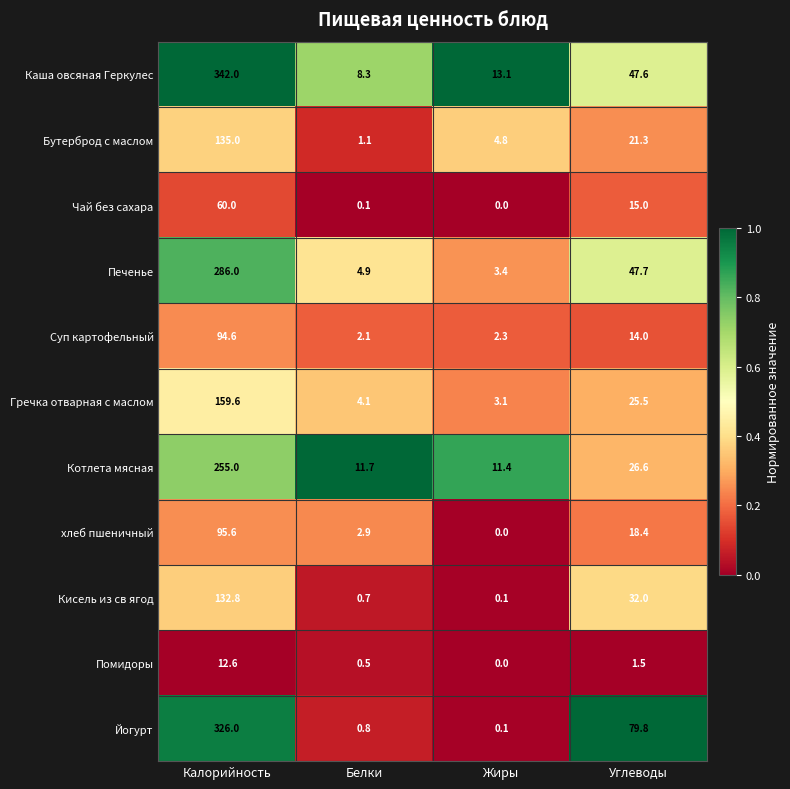

Which series has the widest spread of values?

Каша овсяная Геркулес